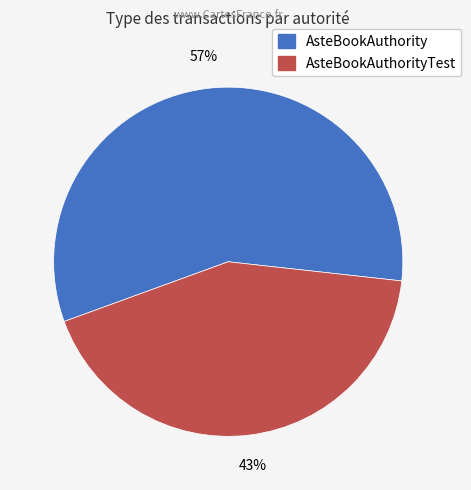

To the nearest percent, what is the average slice percentage?

50%